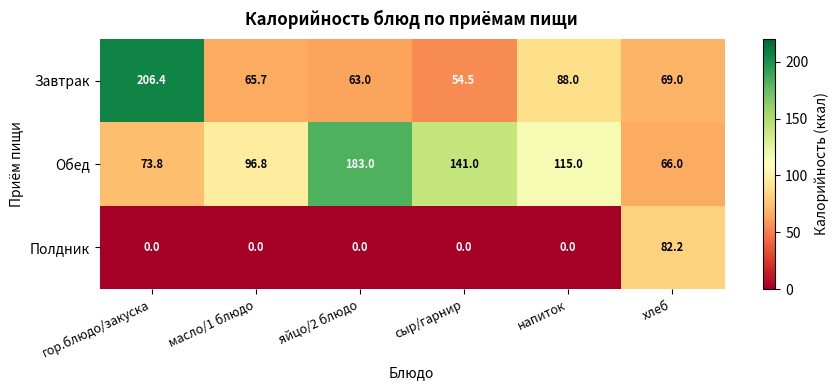

Where does the Завтрак series first go above 69?

гор.блюдо/закуска